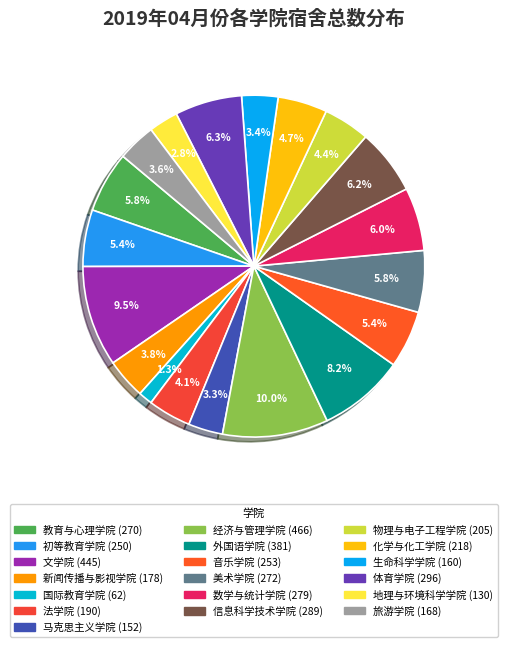

How many slices are in this pie chart?

19